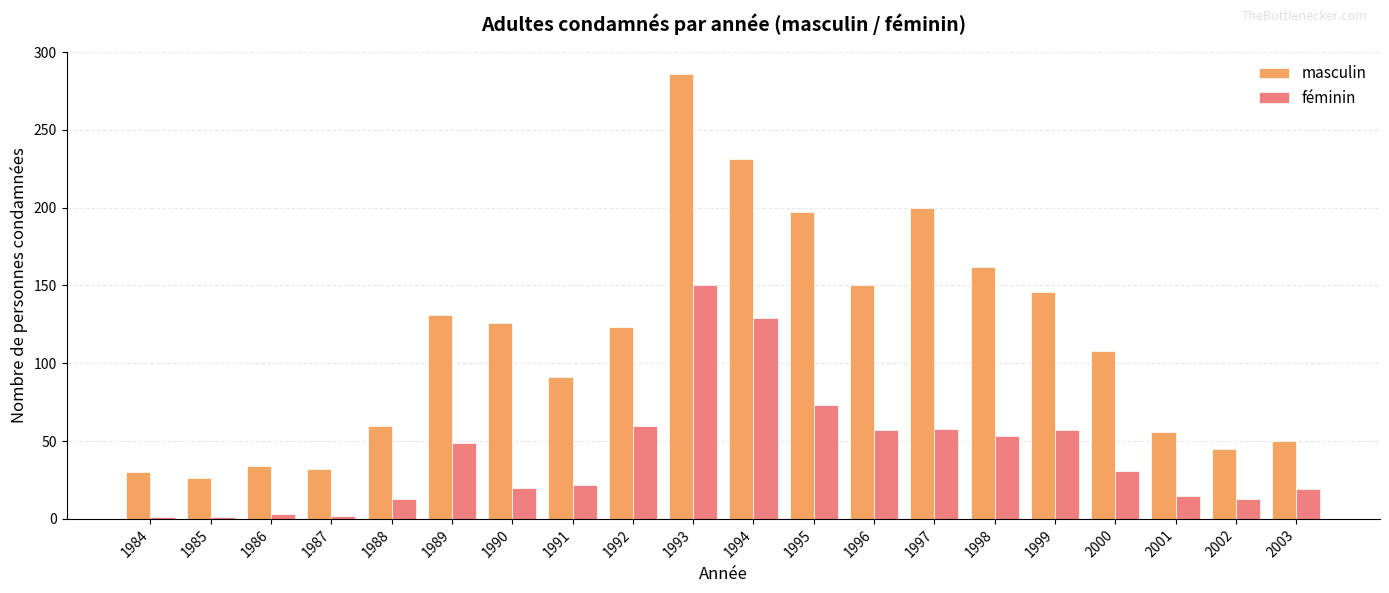

What is the average value of the masculin series?

114